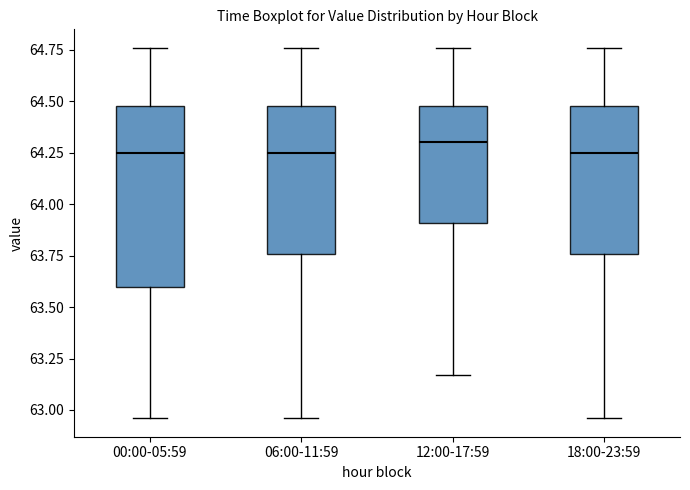

Where does the lower whisker of the box for 18:00-23:59 end on the y-axis? The values are not printed on the chart, so give them approximately, as read against the axis.

62.95